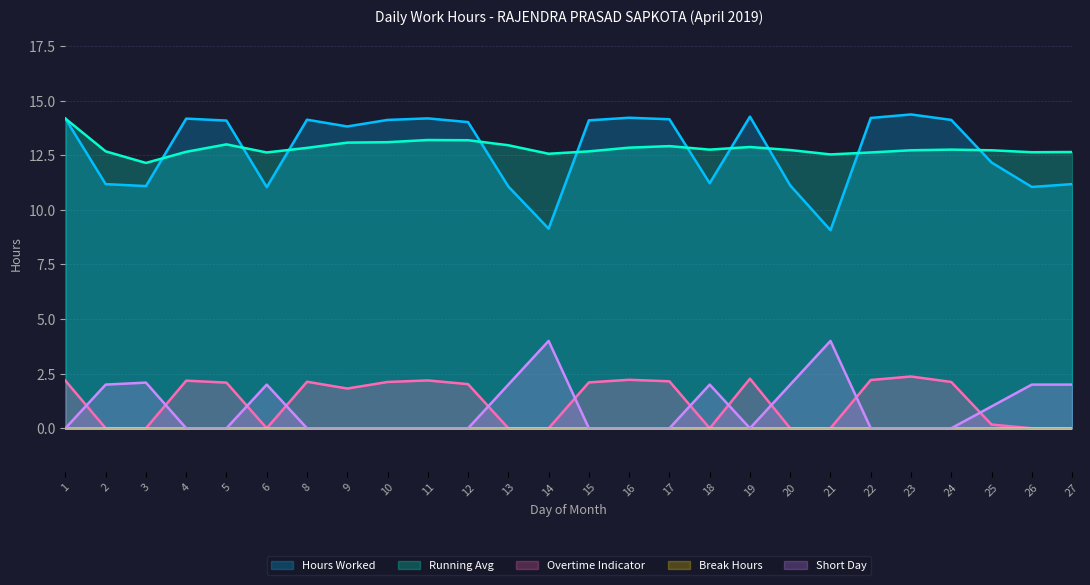

Which series has the largest total across all categories?

Running Avg